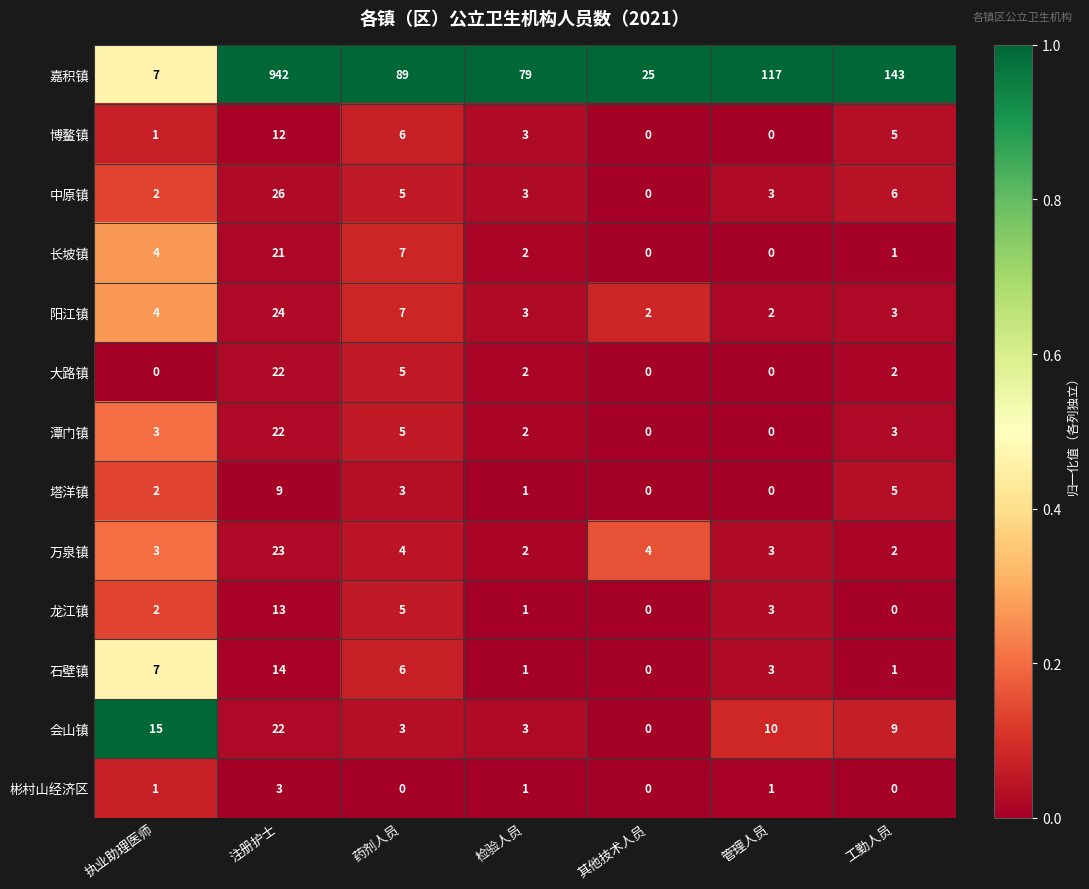

Which series changed the most between 其他技术人员 and 管理人员?

嘉积镇